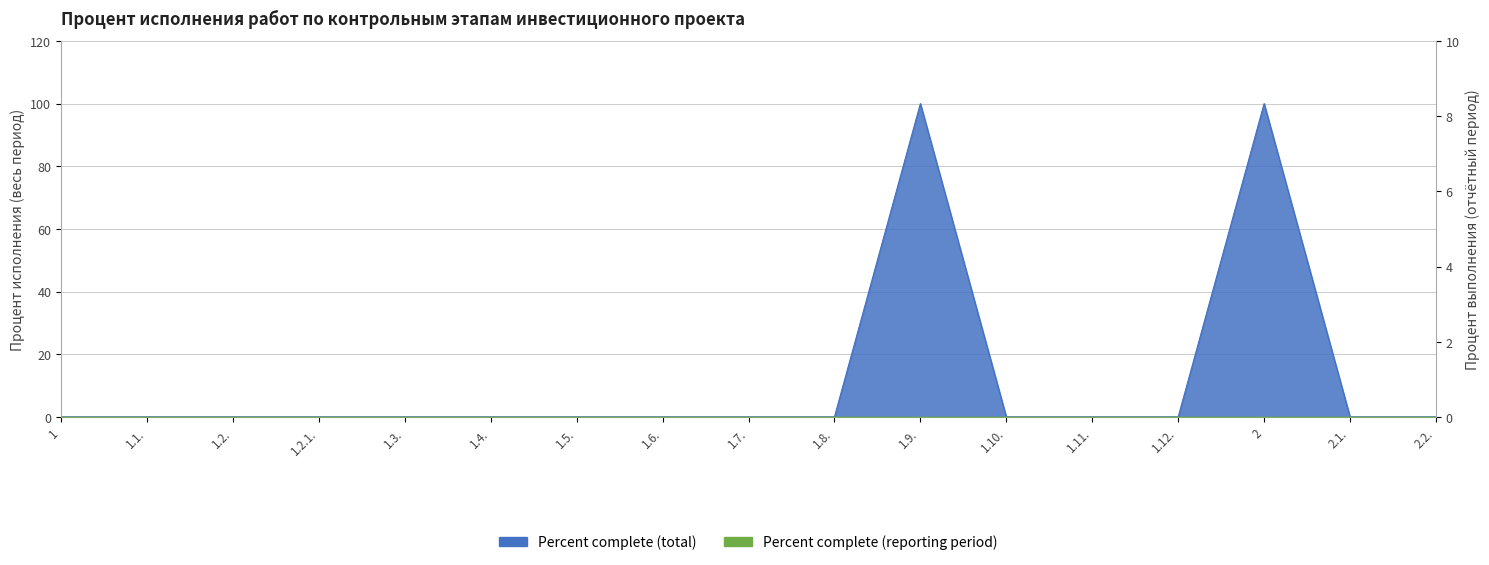

Reading left to right, transcribe all the data shown in this chart.

0	0	0	0	0	0	0	0	0	0	100	0	0	0	100	0	0